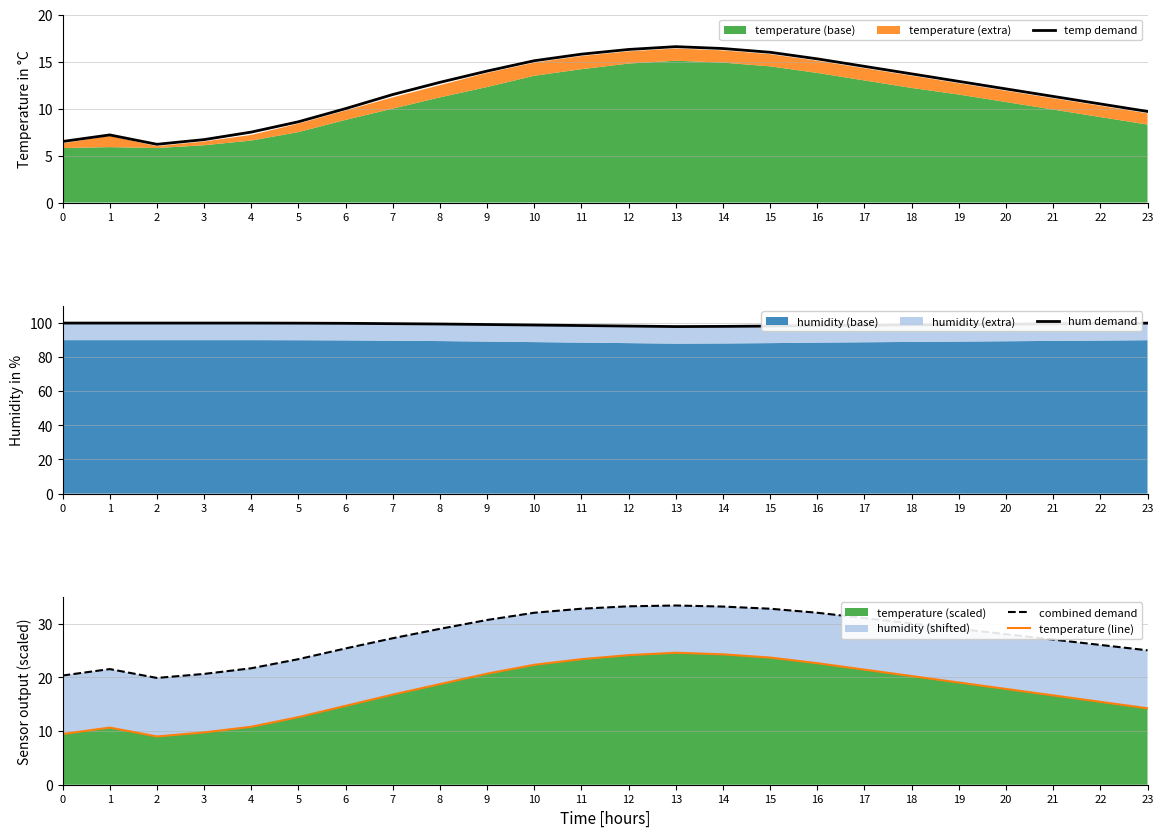

Reading left to right, extract all data points from this chart.

temp demand: 0=6.5	1=7.2	2=6.2	3=6.7	4=7.5	5=8.6	6=10.0	7=11.5	8=12.8	9=14.0	10=15.1	11=15.8	12=16.3	13=16.6	14=16.4	15=16.0	16=15.3	17=14.5	18=13.7	19=12.9	20=12.1	21=11.3	22=10.5	23=9.7
hum demand: 0=99.9	1=99.9	2=99.9	3=99.9	4=99.9	5=99.8	6=99.8	7=99.5	8=99.3	9=99.0	10=98.8	11=98.5	12=98.2	13=97.8	14=98.0	15=98.2	16=98.5	17=98.7	18=98.8	19=99.0	20=99.2	21=99.5	22=99.7	23=99.8
combined demand: 0=20.4	1=21.6	2=19.9	3=20.7	4=21.7	5=23.4	6=25.4	7=27.3	8=29.0	9=30.7	10=32.1	11=32.8	12=33.2	13=33.4	14=33.2	15=32.8	16=32.1	17=31.0	18=30.0	19=29.1	20=28.1	21=27.1	22=26.0	23=25.0
temperature (line): 0=9.4	1=10.6	2=9.0	3=9.8	4=10.8	5=12.6	6=14.7	7=16.8	8=18.8	9=20.7	10=22.4	11=23.4	12=24.2	13=24.6	14=24.3	15=23.7	16=22.6	17=21.5	18=20.2	19=19.1	20=17.8	21=16.6	22=15.5	23=14.2